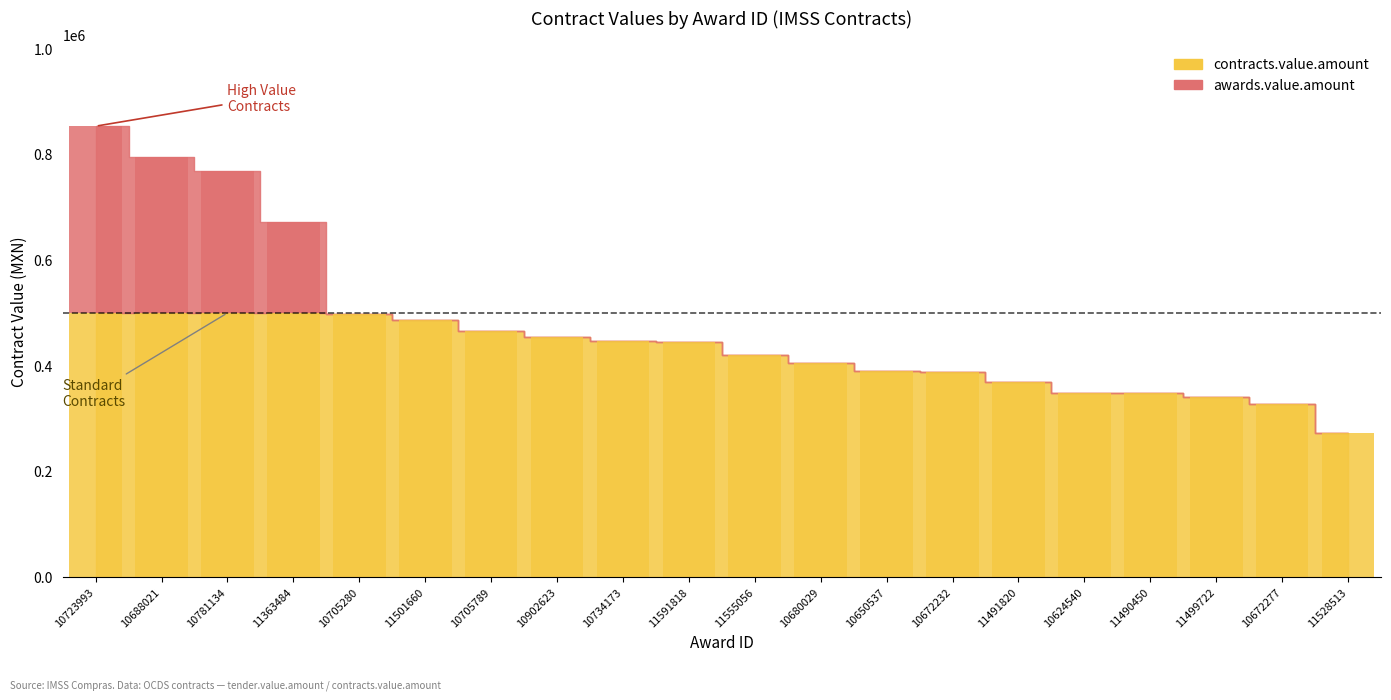

At which category is the sum across all series the highest?

10723993